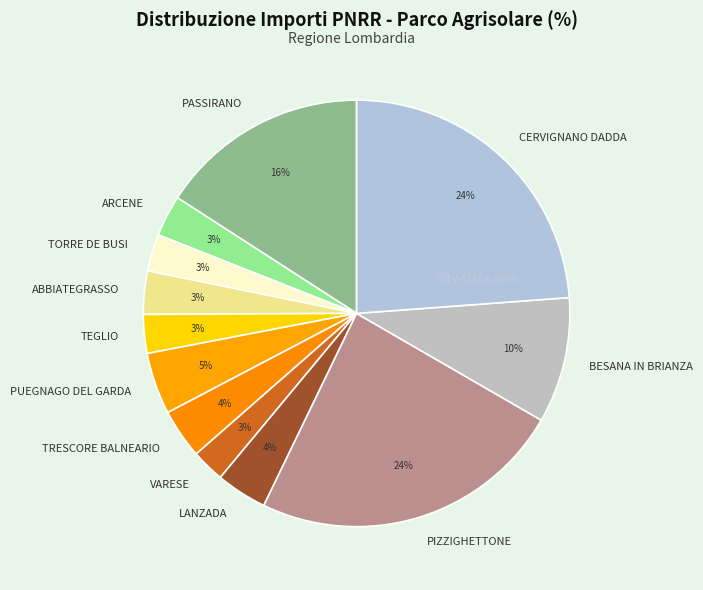

How many segments does this pie chart have?

12